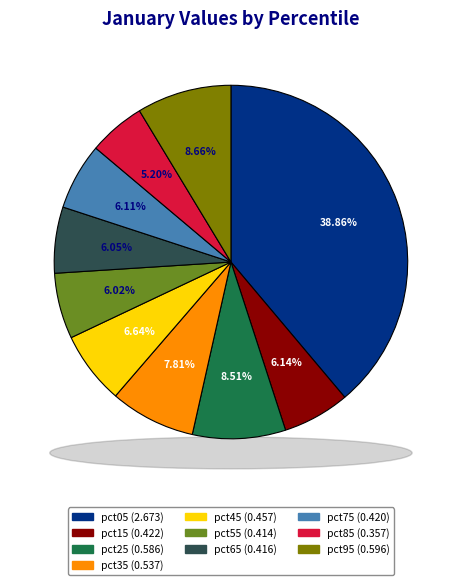

Is pct05 the majority of the pie?

No